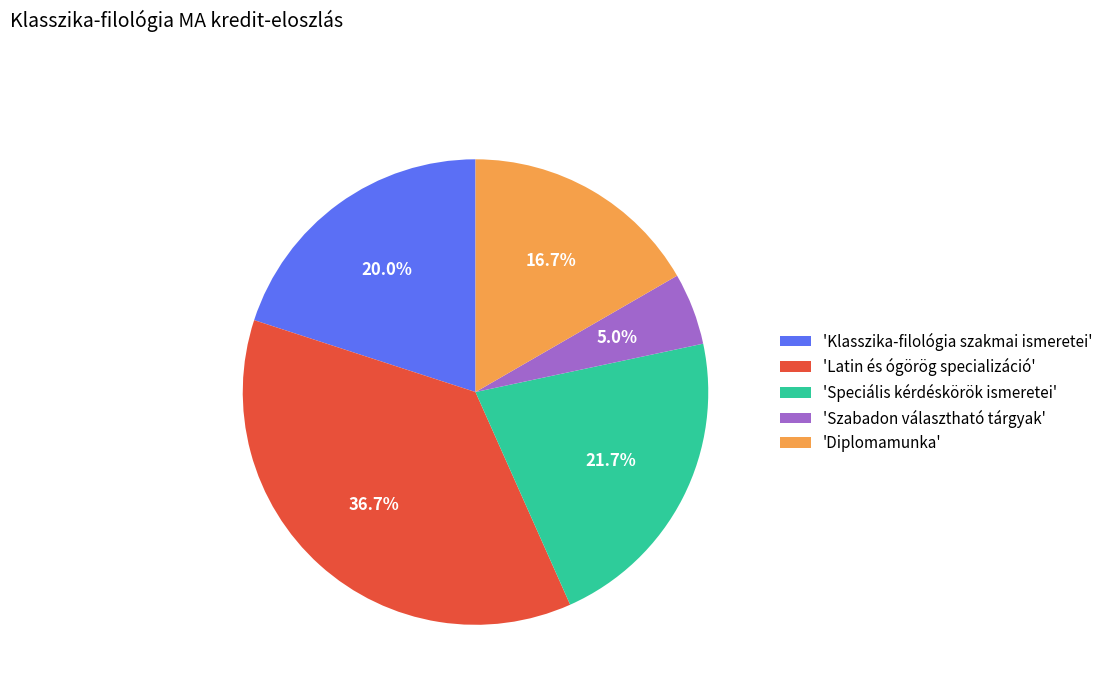

Which slice is the largest?

'Latin és ógörög specializáció'